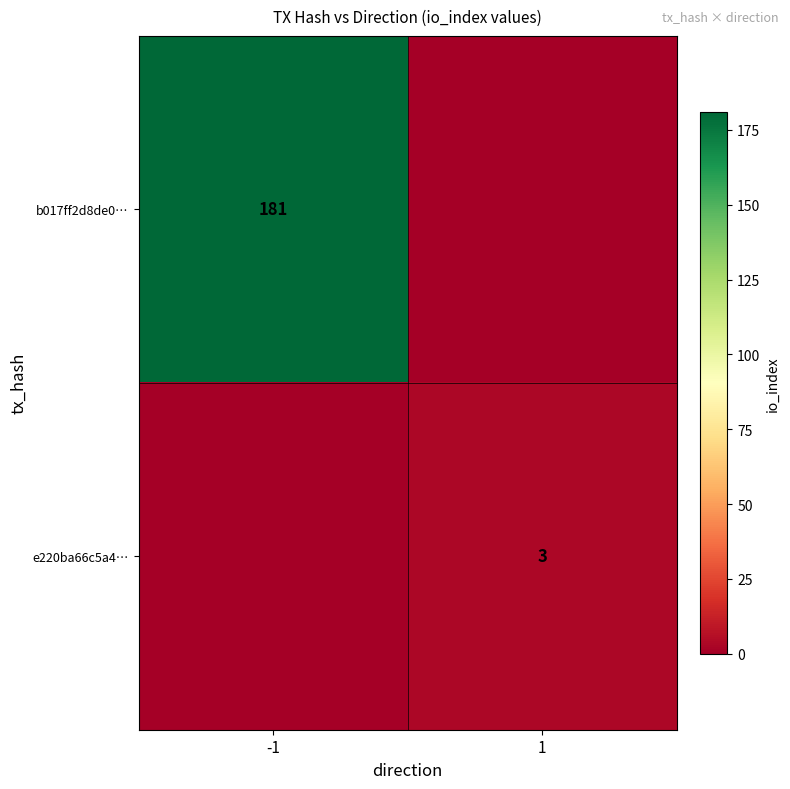

What is the total value across all series at -1?

181